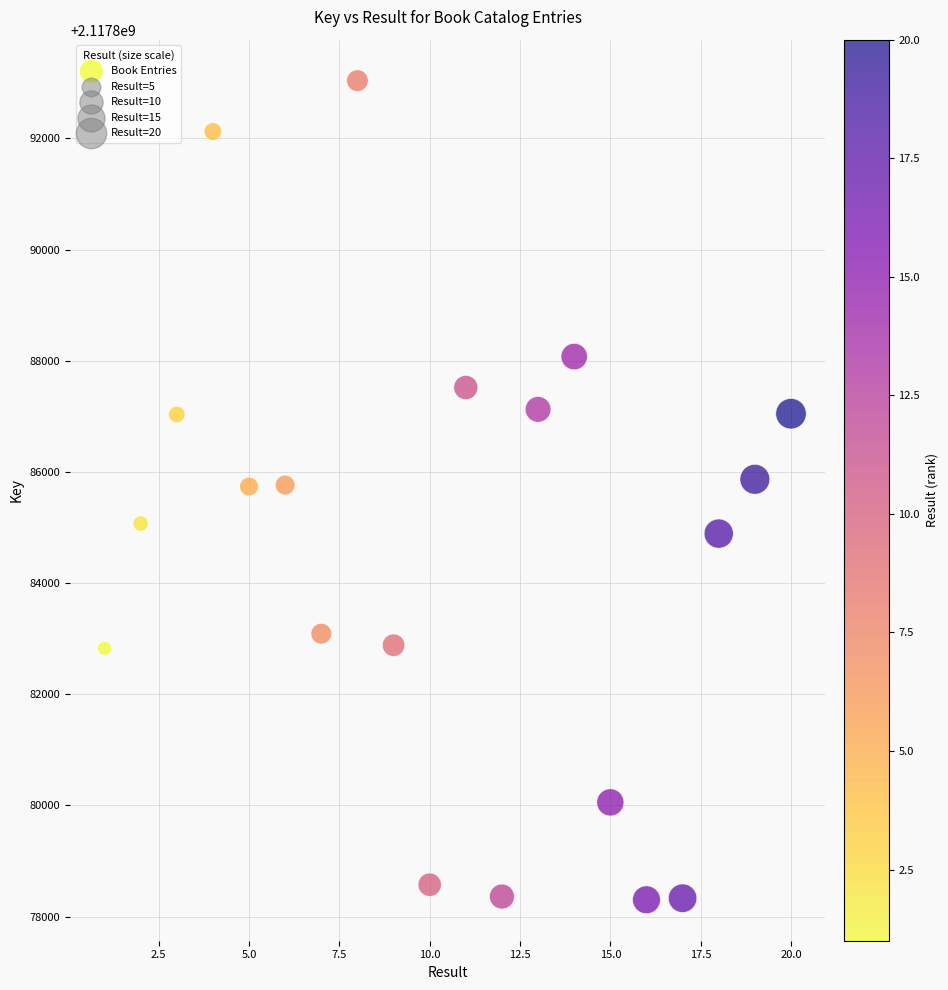

What is the range of Y values (max minus min)?

14738